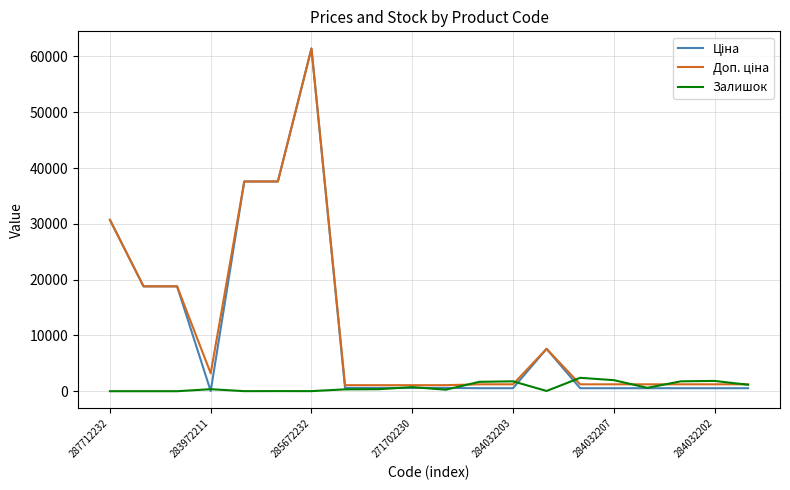

What is the greatest value displayed?

61434.3